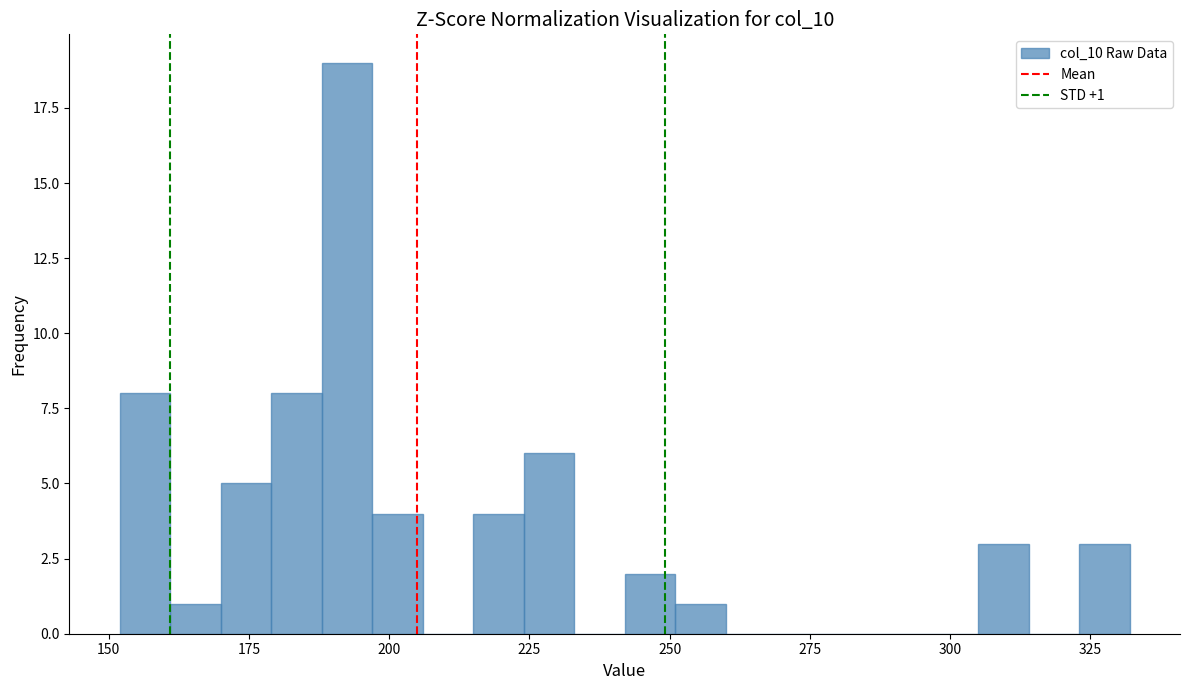

Read against the x-axis, roughly where is the centre of the tallest bar?

195